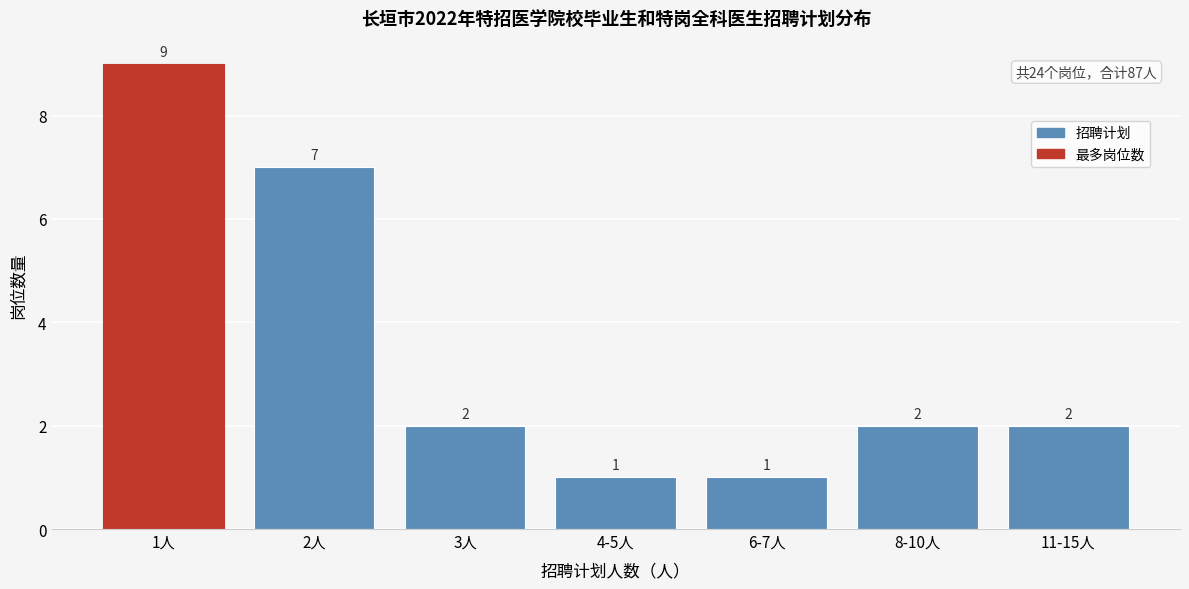

Reading left to right, transcribe all the data shown in this chart.

1人=9	2人=7	3人=2	4-5人=1	6-7人=1	8-10人=2	11-15人=2